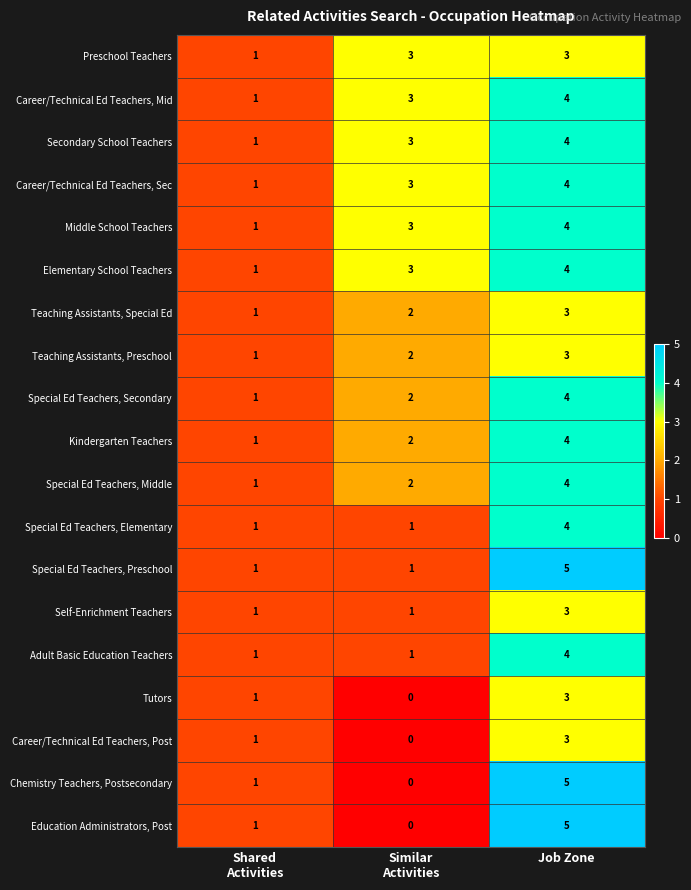

Which label corresponds to the largest value in the chart?

Job Zone